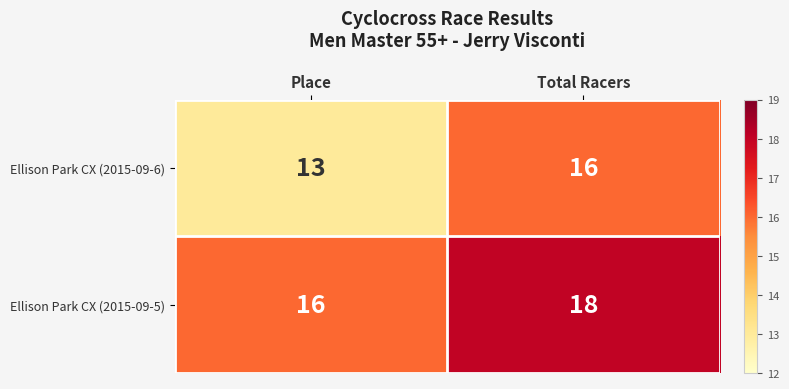

Count the number of categories in the chart.

2